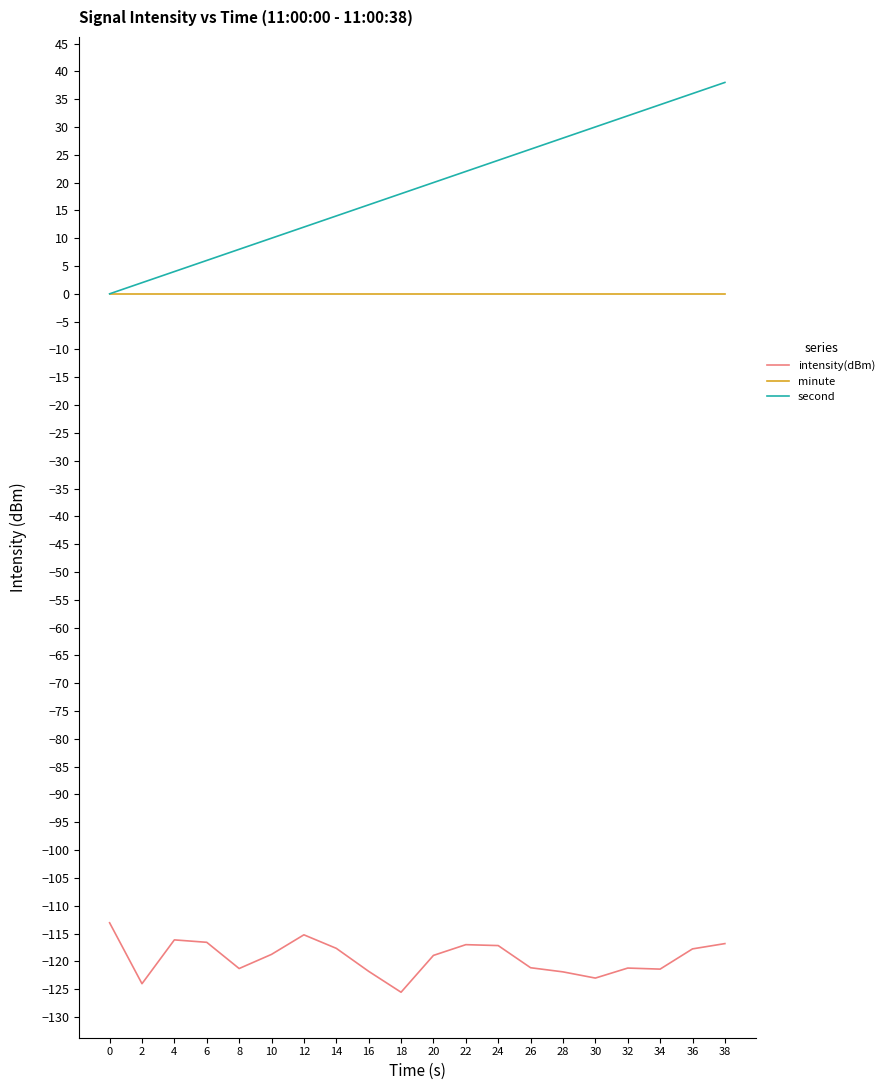

Is it true that intensity(dBm) equals -186.3 at 18?

False